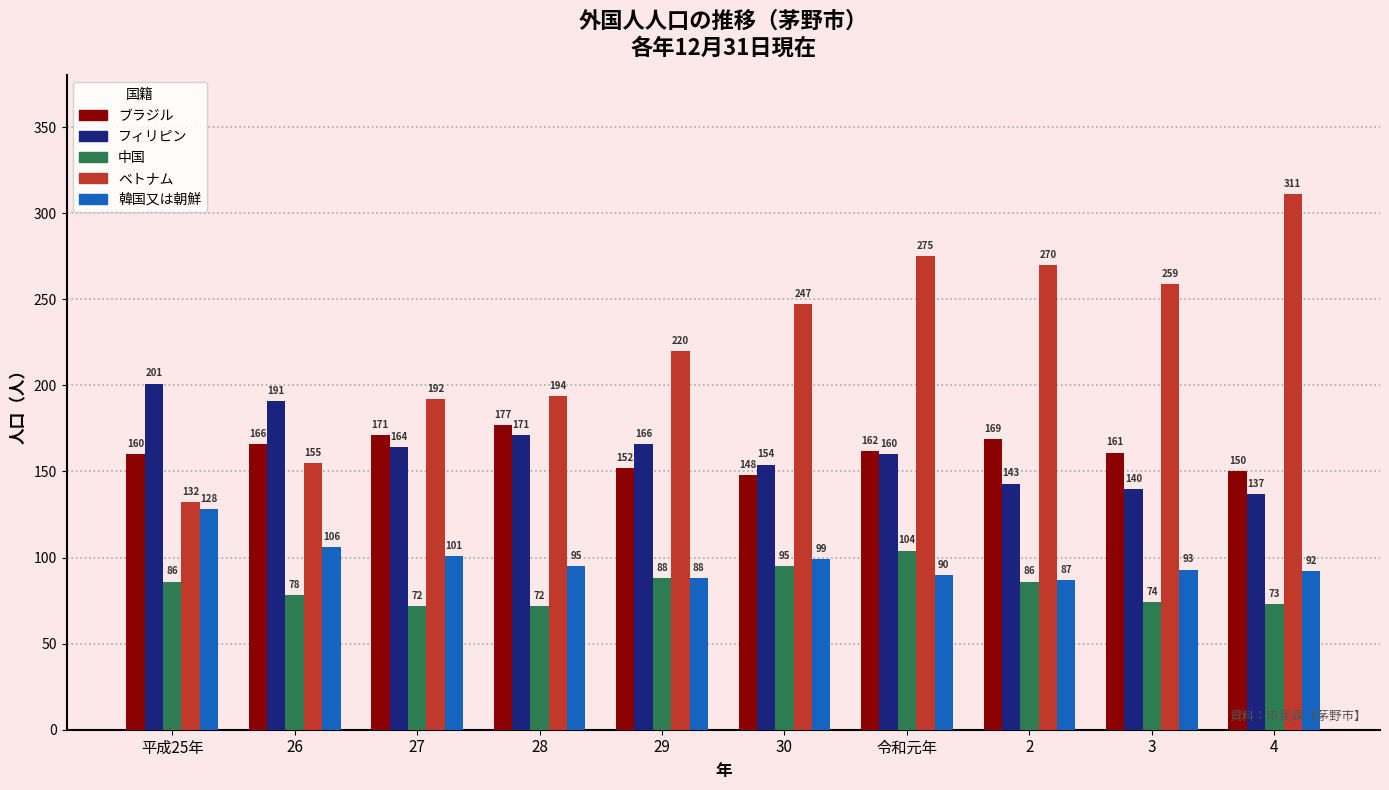

How many bars are there in each group?

5